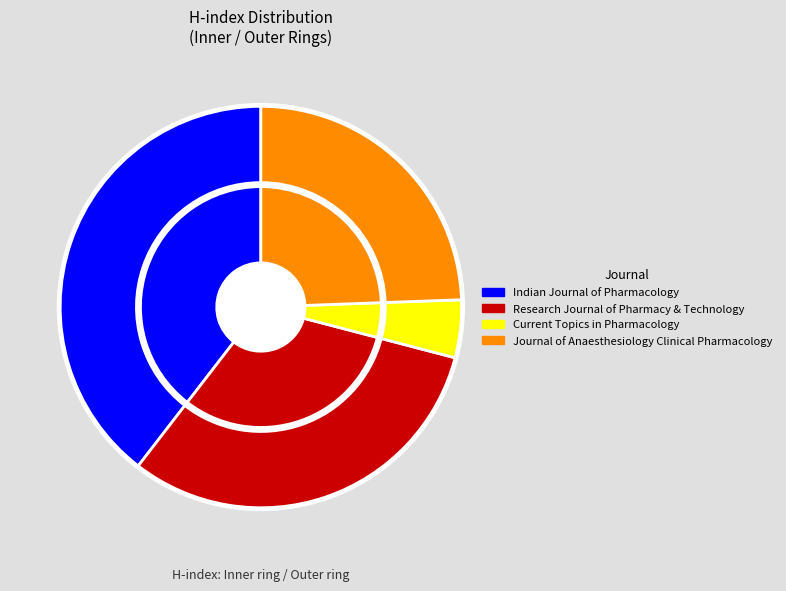

Approximately how many times larger is the value at Current Topics in Pharmacology compared to Journal of Anaesthesiology Clinical Pharmacology?

0.2